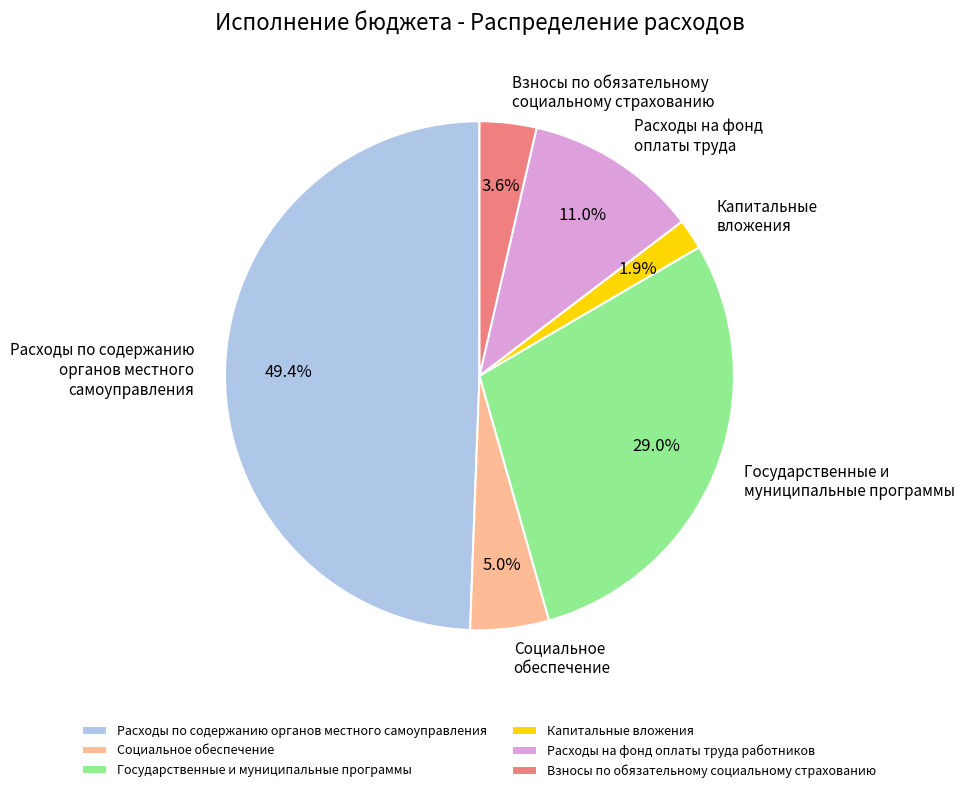

How many slices are in this pie chart?

6